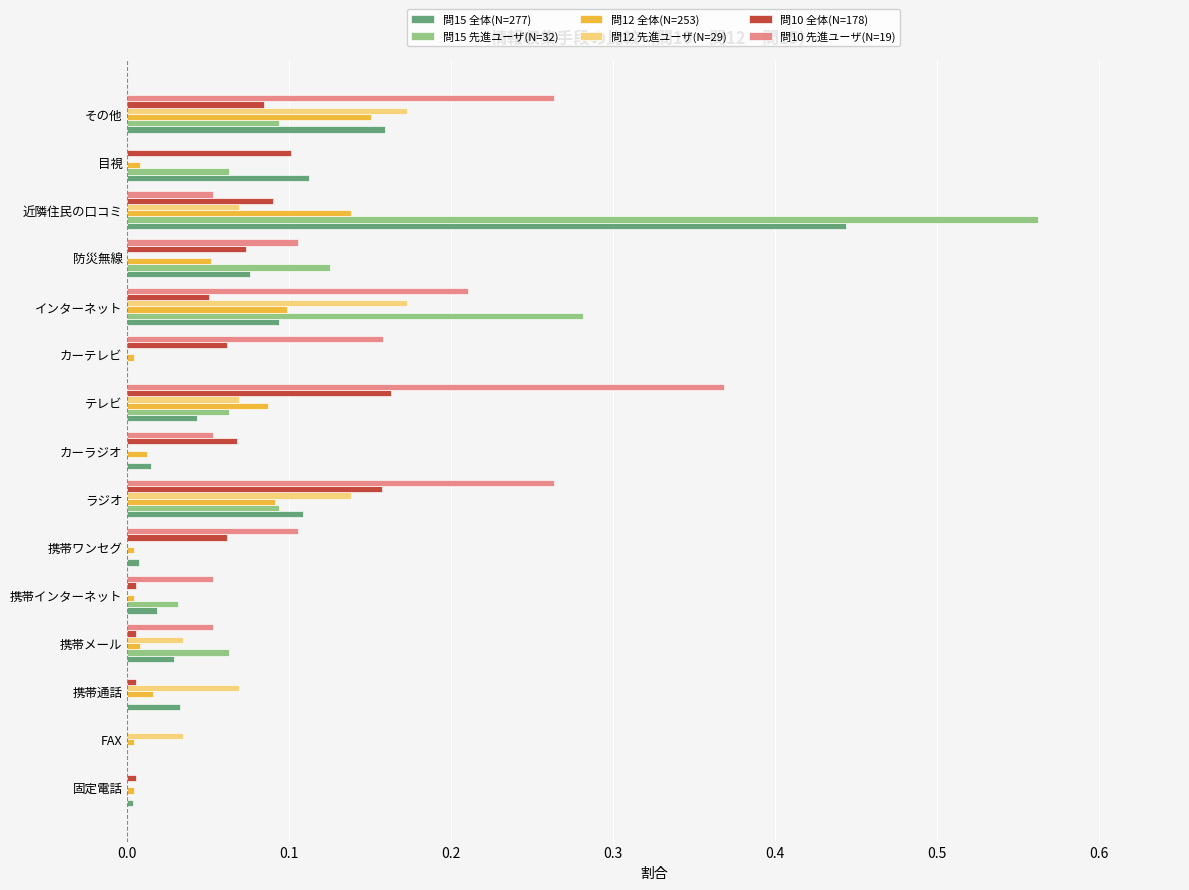

At which category is the sum across all series the highest?

近隣住民の口コミ